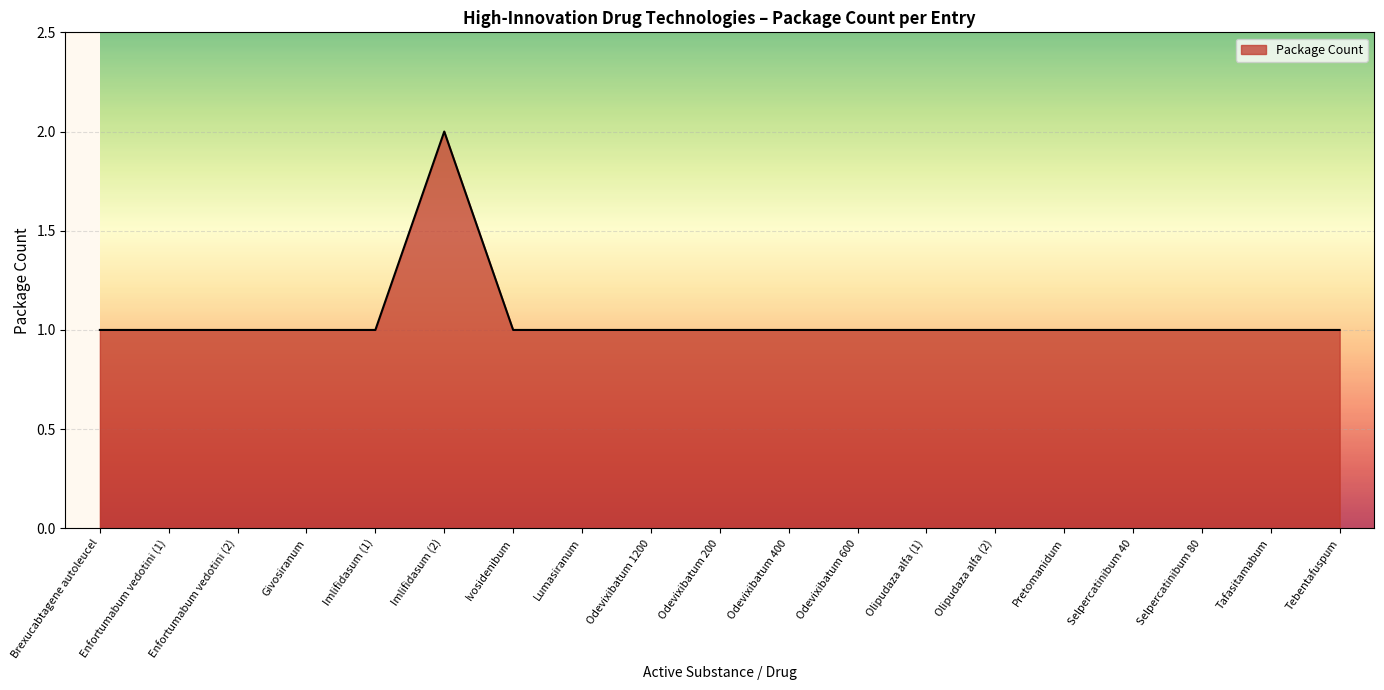

Approximately how many times larger is the value at Tebentafuspum compared to Imlifidasum (1)?

1.0